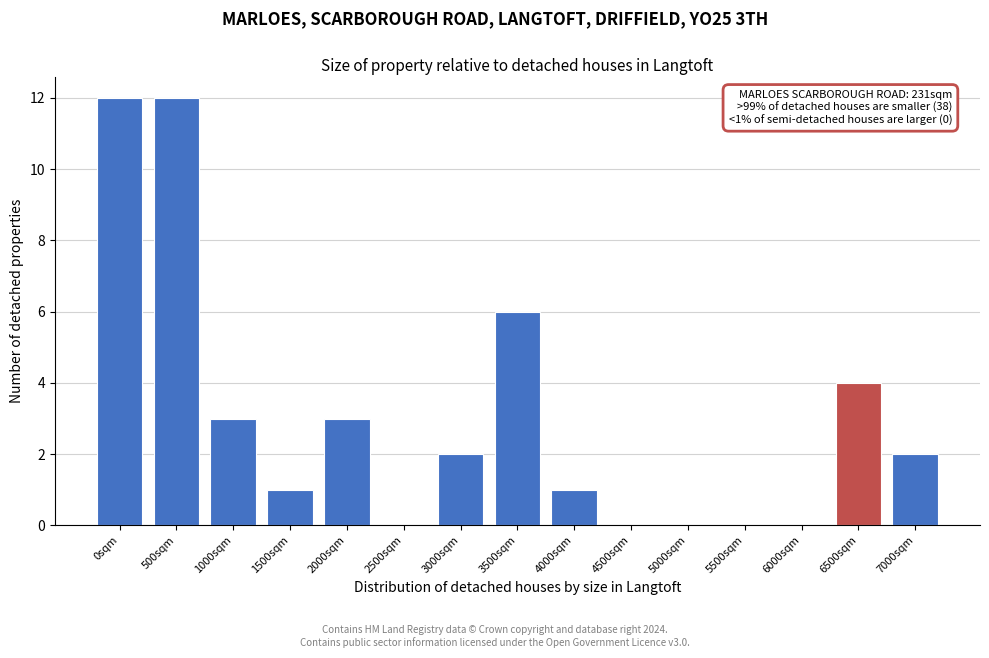

Reading left to right, list all the values displayed in this chart.

0sqm=12	500sqm=12	1000sqm=3	1500sqm=1	2000sqm=3	2500sqm=0	3000sqm=2	3500sqm=6	4000sqm=1	4500sqm=0	5000sqm=0	5500sqm=0	6000sqm=0	6500sqm=4	7000sqm=2